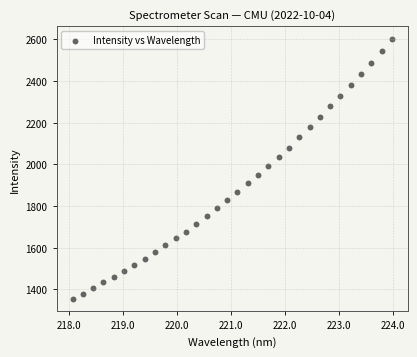

What is the range of X values (max minus min)?

5.9